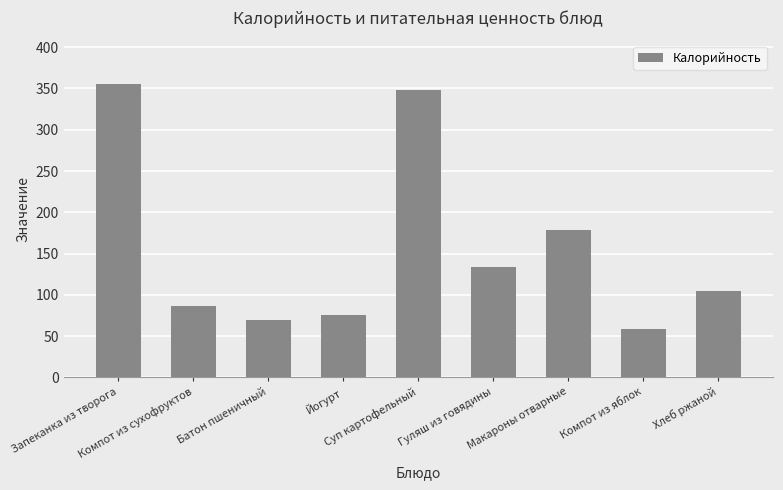

What is the maximum value shown in the chart?

355.0